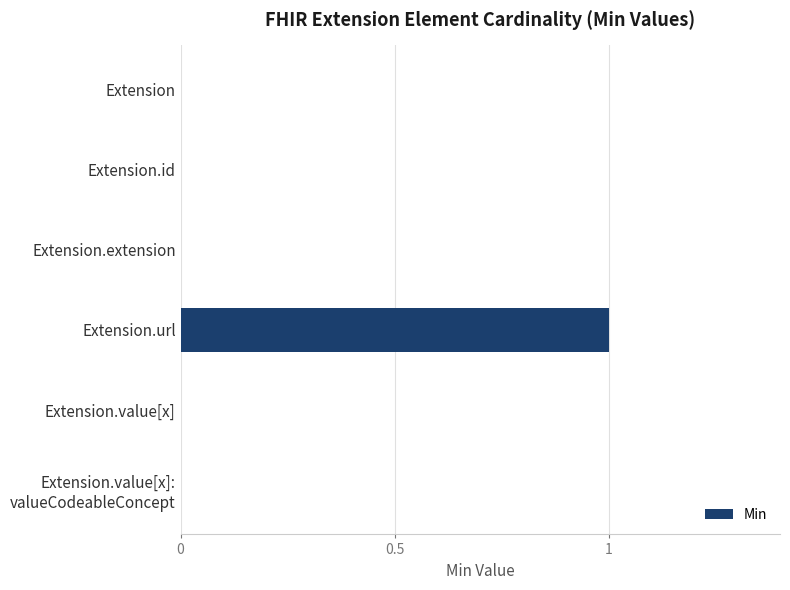

The value at Extension.extension is 0. True or false?

True